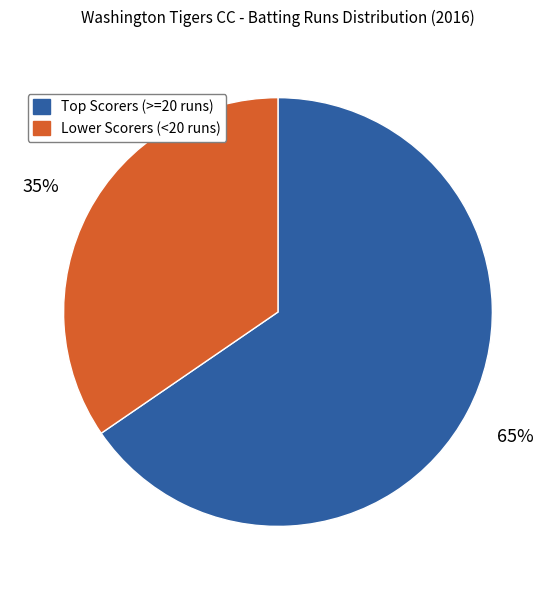

To the nearest percent, what is the average slice percentage?

50%